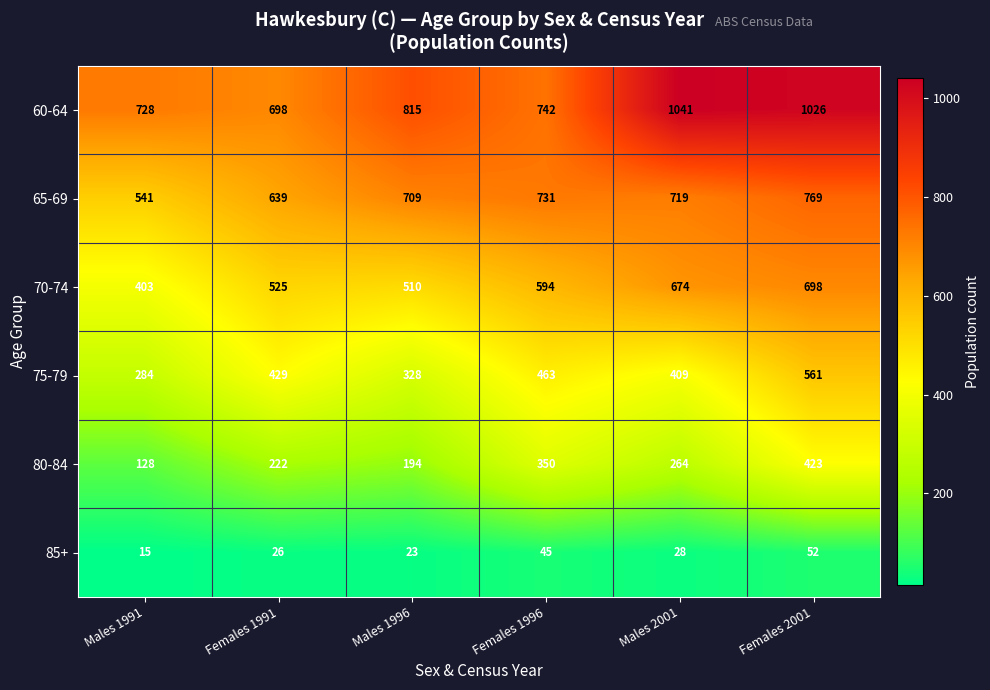

What is the smallest value displayed?

15